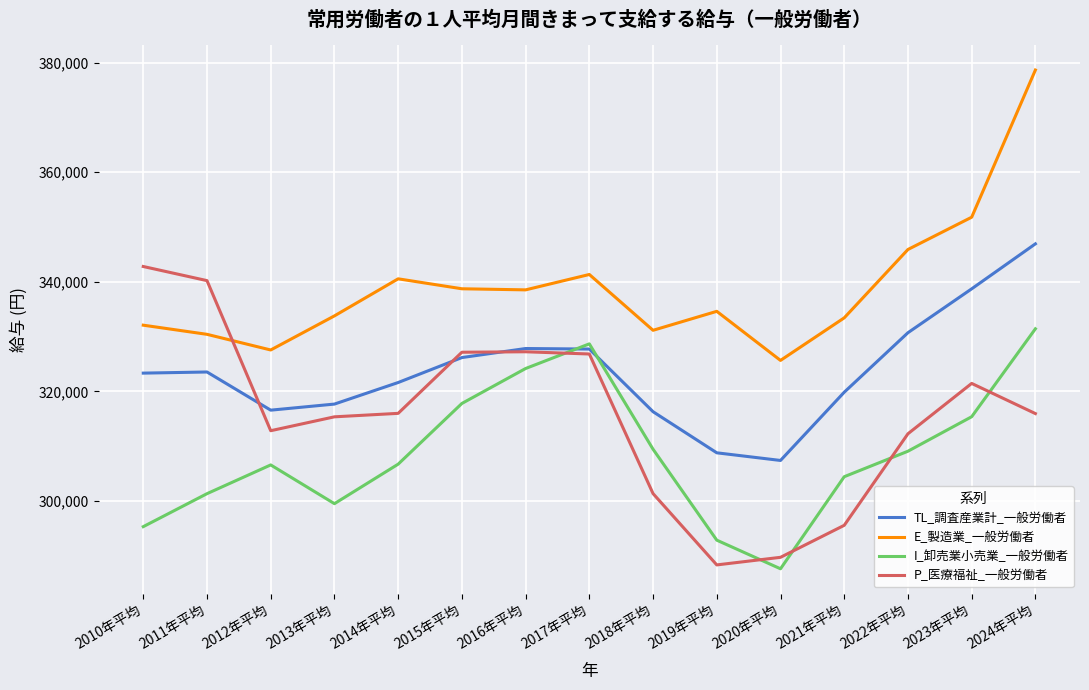

What are all the series names shown in the legend?

TL_調査産業計_一般労働者, E_製造業_一般労働者, I_卸売業小売業_一般労働者, P_医療福祉_一般労働者